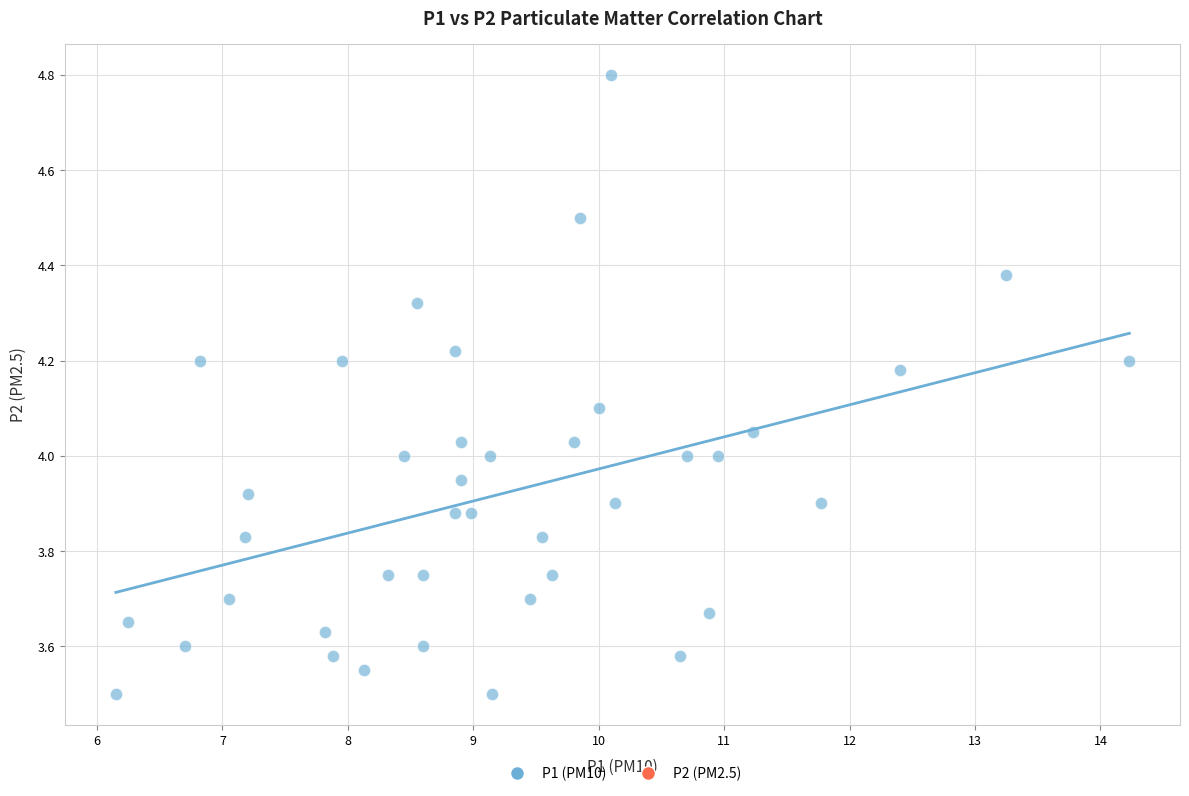

What is the range of X values (max minus min)?

8.1